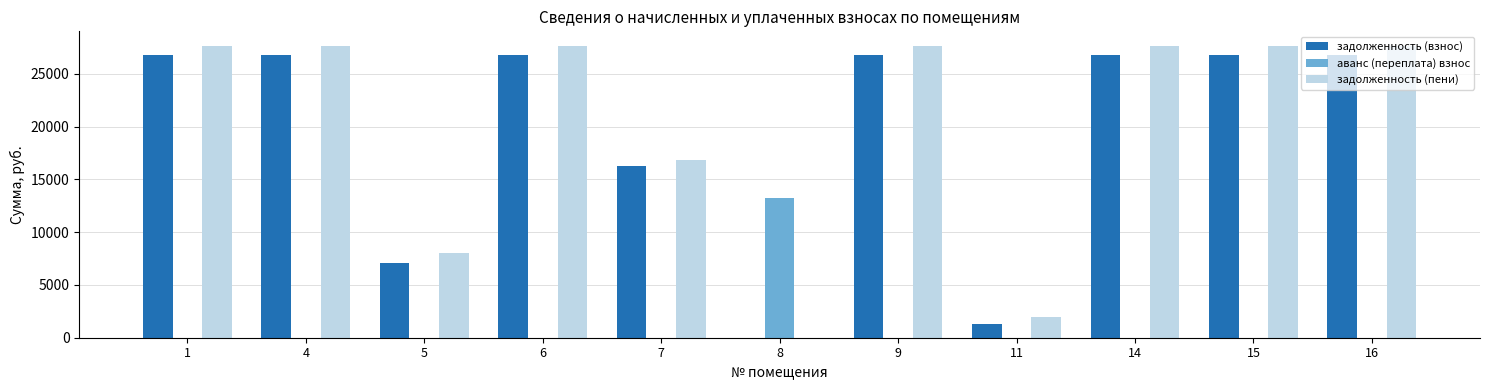

Reading left to right, extract all data points from this chart.

задолженность (взнос): 26742.0	26742.0	7092.0	26742.0	16259.2	0.0	26742.0	1270.6	26742.0	26742.0	26742.0
аванс (переплата) взнос: 0.0	0.0	0.0	0.0	0.0	13258.0	0.0	0.0	0.0	0.0	0.0
задолженность (пени): 27630.0	27630.0	7980.0	27630.0	16799.1	0.0	27630.0	1943.7	27630.0	27630.0	27630.0